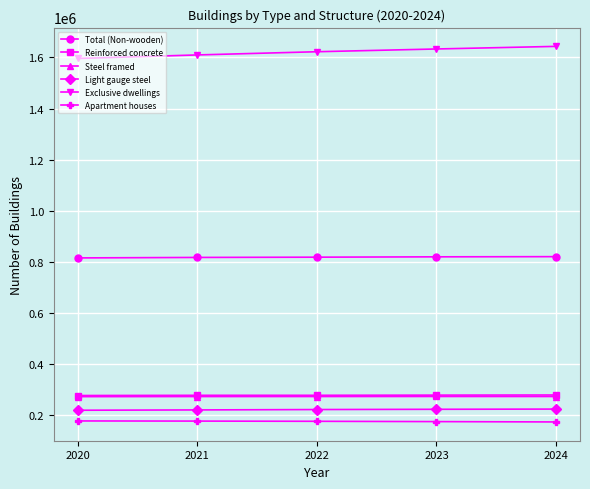

What is the sum of all Light gauge steel values?

1111994